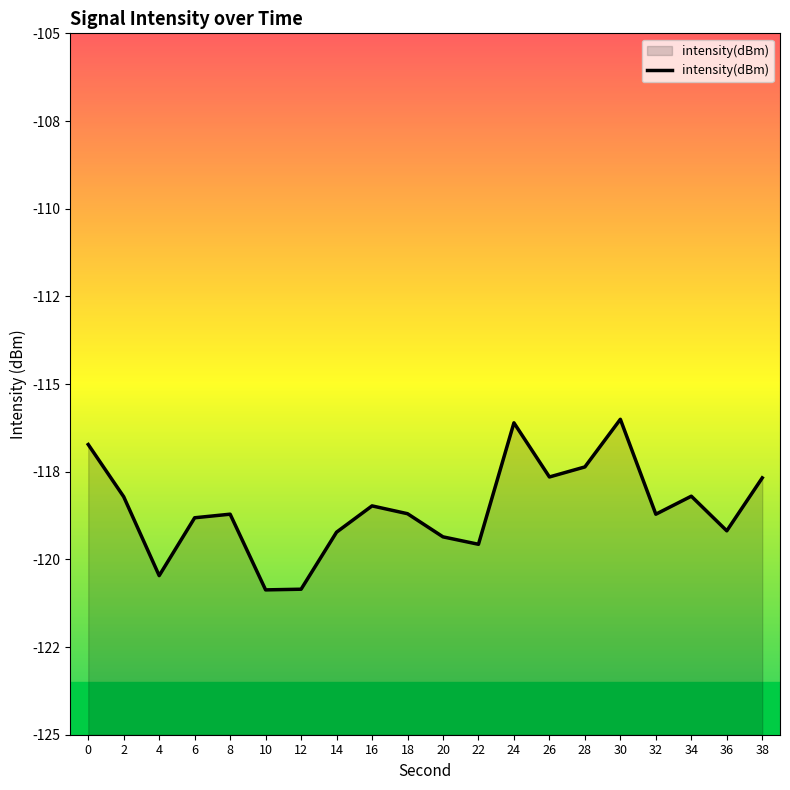

Reading left to right, transcribe all the data shown in this chart.

-116.7	-118.2	-120.5	-118.8	-118.7	-120.9	-120.9	-119.2	-118.5	-118.7	-119.4	-119.6	-116.1	-117.7	-117.4	-116.0	-118.7	-118.2	-119.2	-117.7